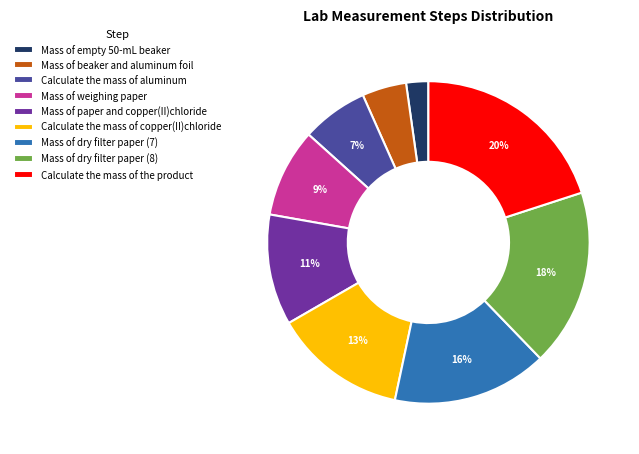

Which slice is the largest?

Calculate the mass of the product